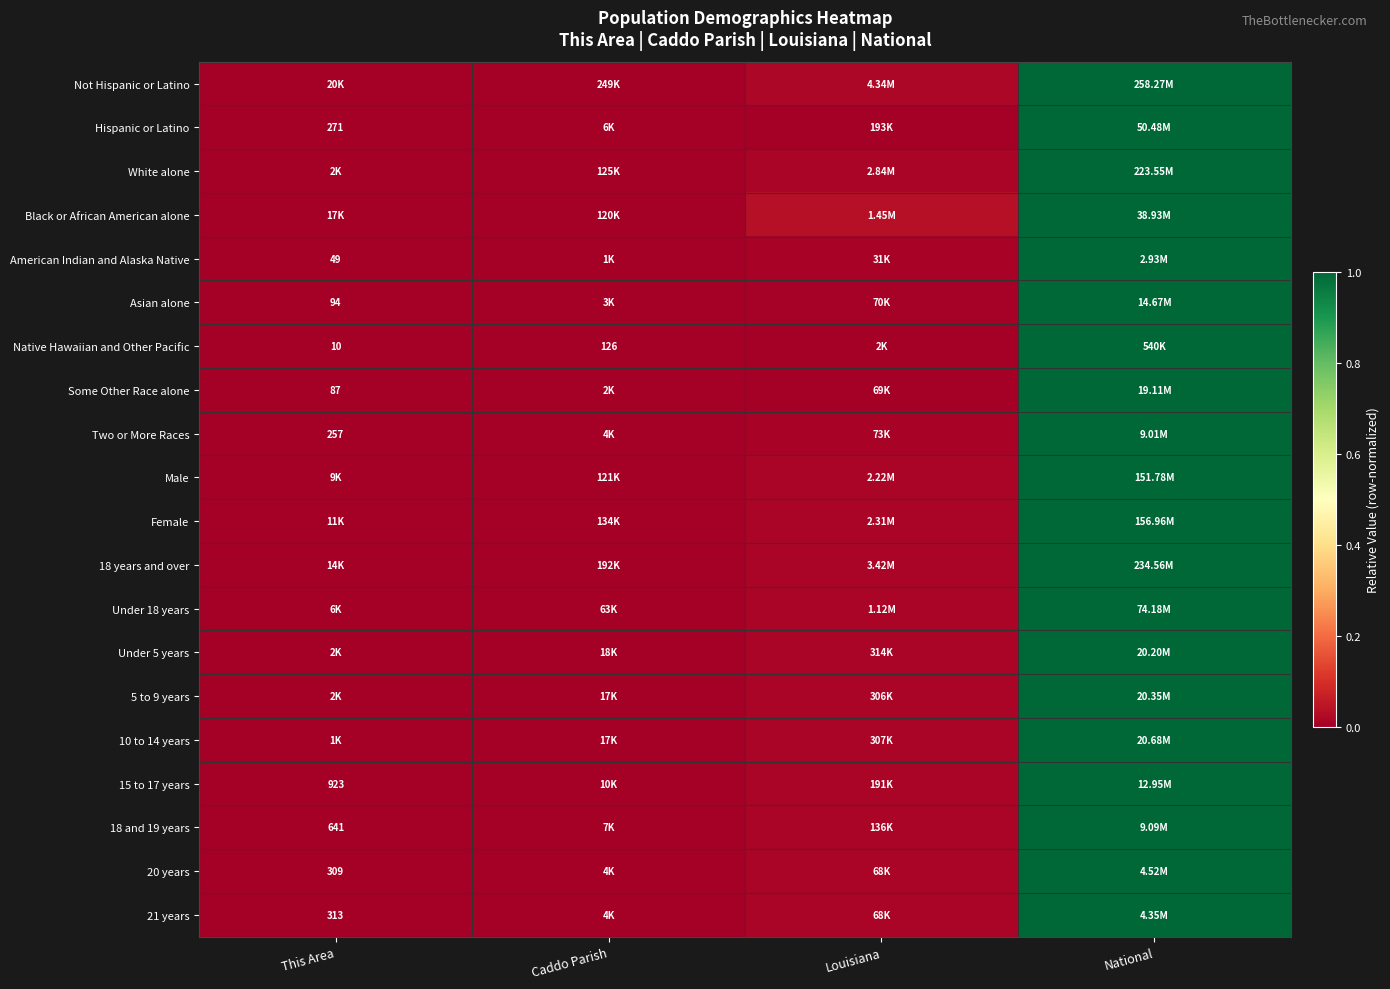

The value of American Indian and Alaska Native at This Area is 0.6. True or false?

False